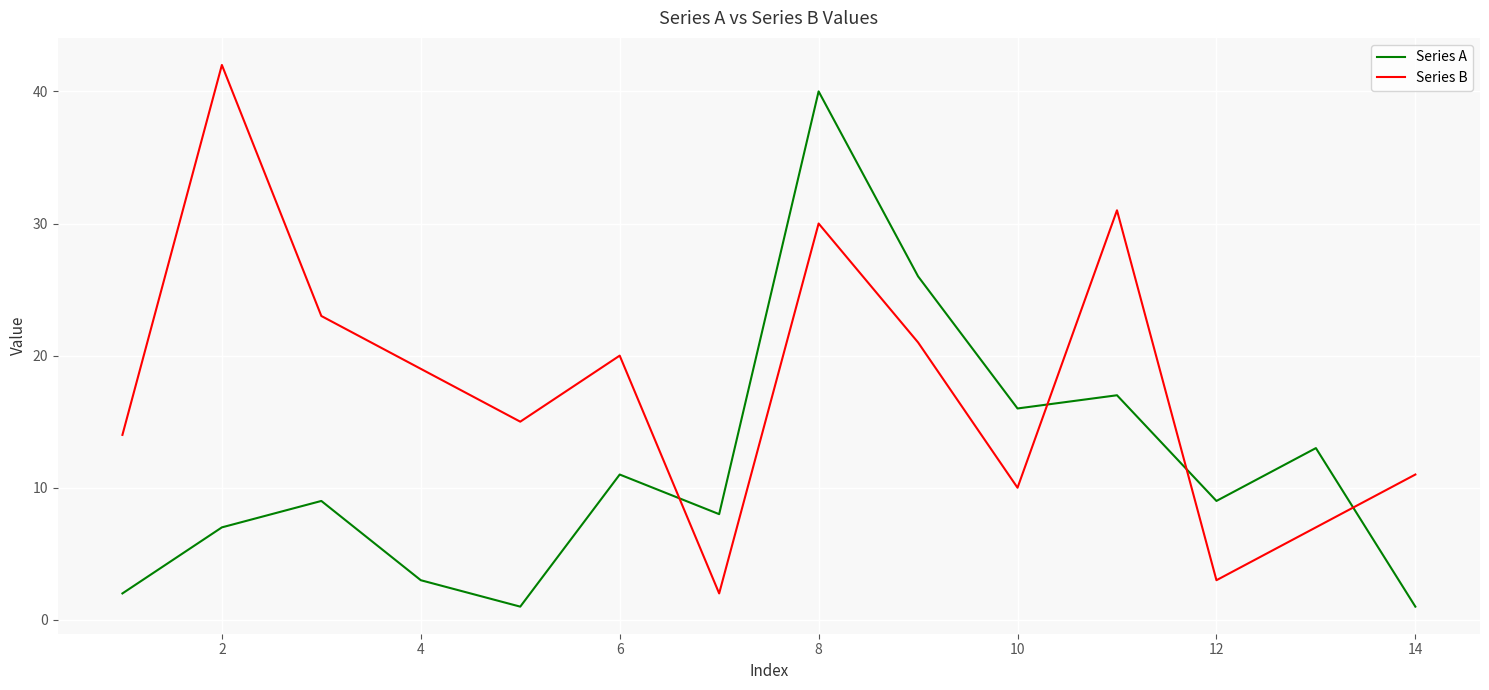

List the series in order of their overall mean, highest first.

Series B, Series A